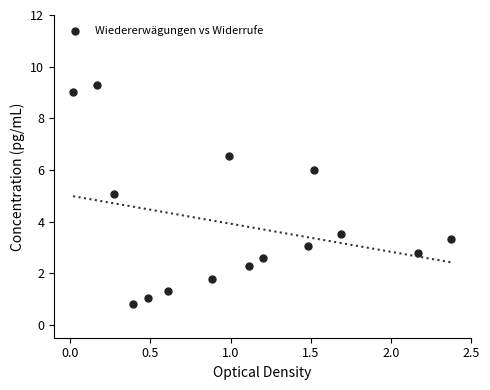

What is the range of Y values (max minus min)?

8.5